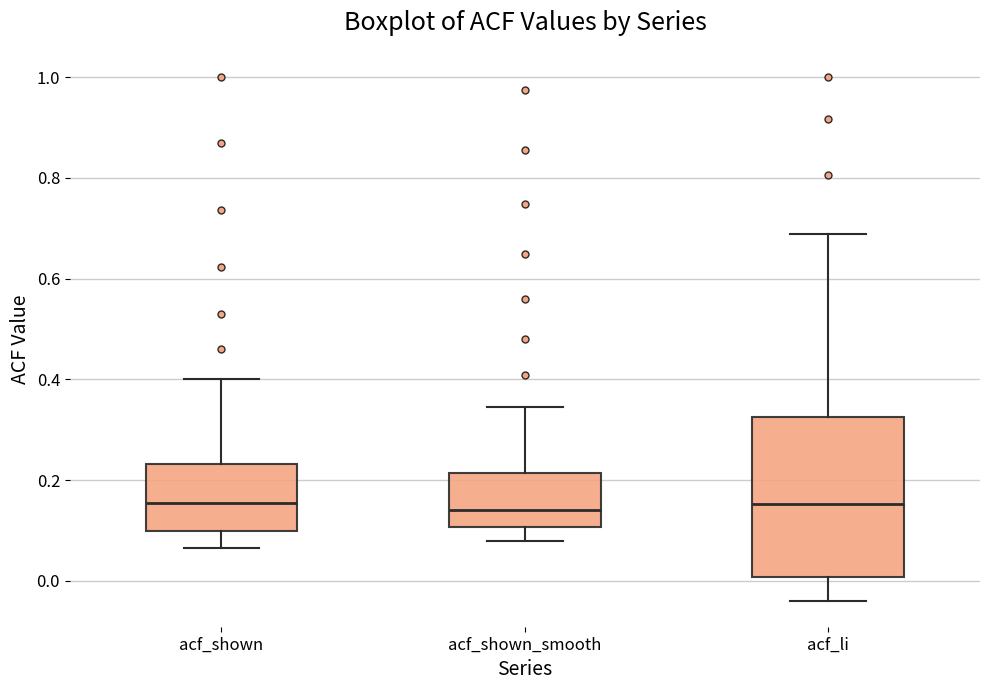

Reading left to right, transcribe this box plot: for each box, give where its median line is, the range the box spans, and where its two whiskers end, as read against the y-axis. The values are not printed on the chart, so give them approximately, as read against the axis.

acf_shown: median 0.16, box 0.10 to 0.24, whiskers 0.06 to 0.40
acf_shown_smooth: median 0.14, box 0.10 to 0.22, whiskers 0.08 to 0.34
acf_li: median 0.16, box 0.00 to 0.32, whiskers -0.04 to 0.68